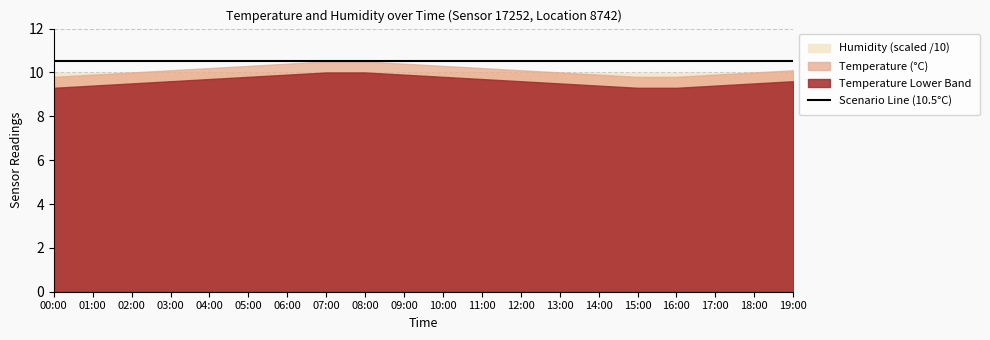

How many distinct data groups are displayed?

3